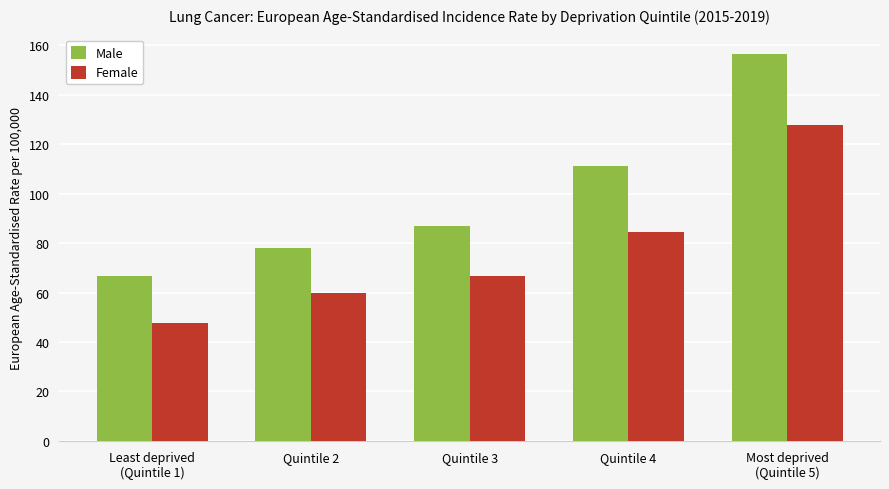

What is the label of the 3rd bar from the left?

Quintile 3